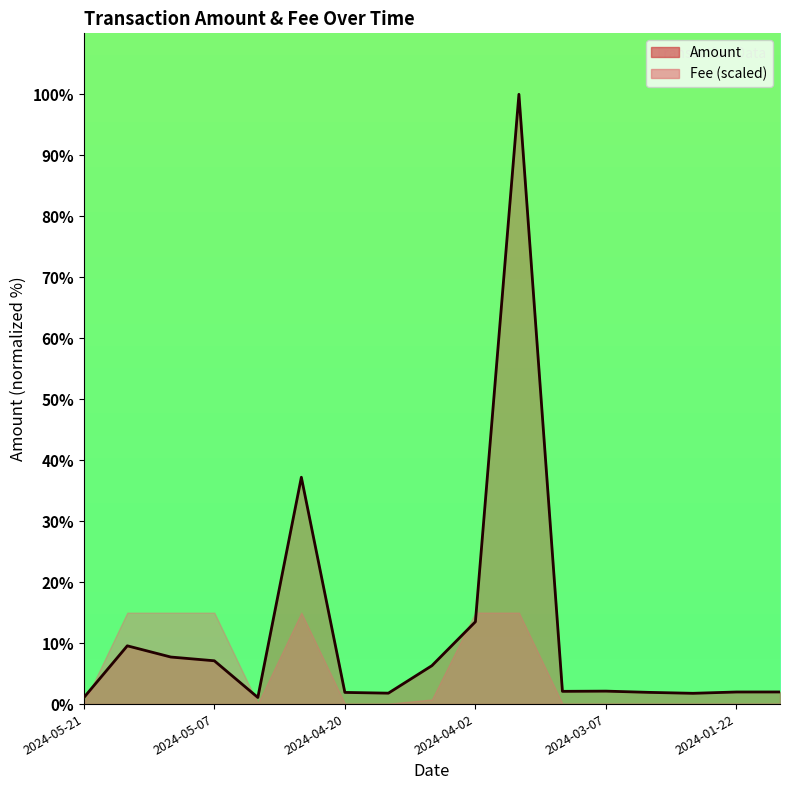

What is the greatest value displayed?

100.0